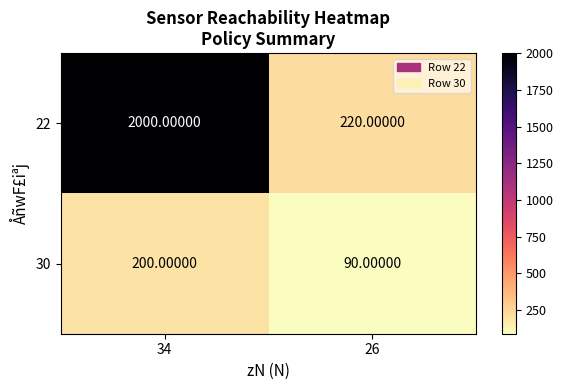

What is the greatest value displayed?

2000